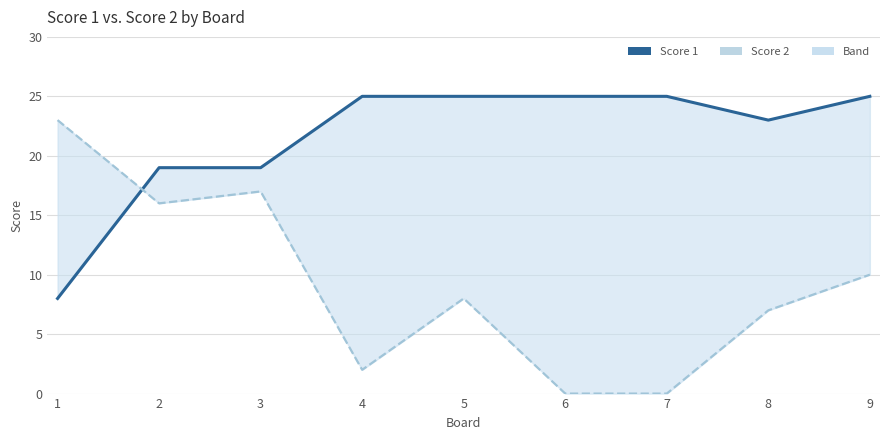

Rank the categories by Score 1 value from highest to lowest.

4, 5, 6, 7, 9, 8, 2, 3, 1